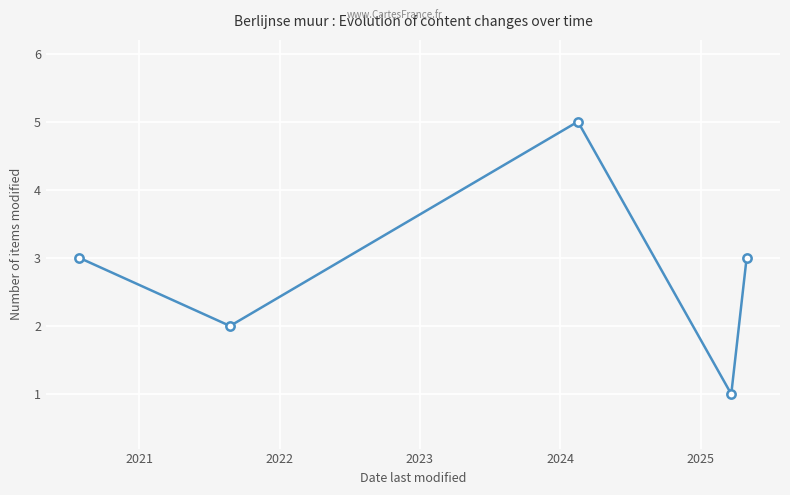

How many interior local valleys (lower than both neighbors) does the data have?

2